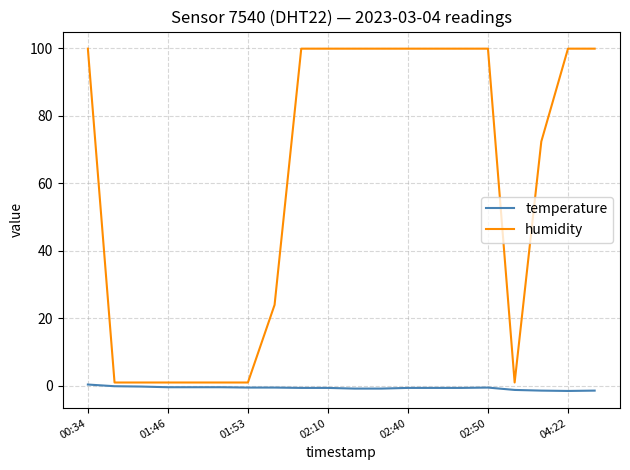

List the series in order of their overall mean, highest first.

humidity, temperature